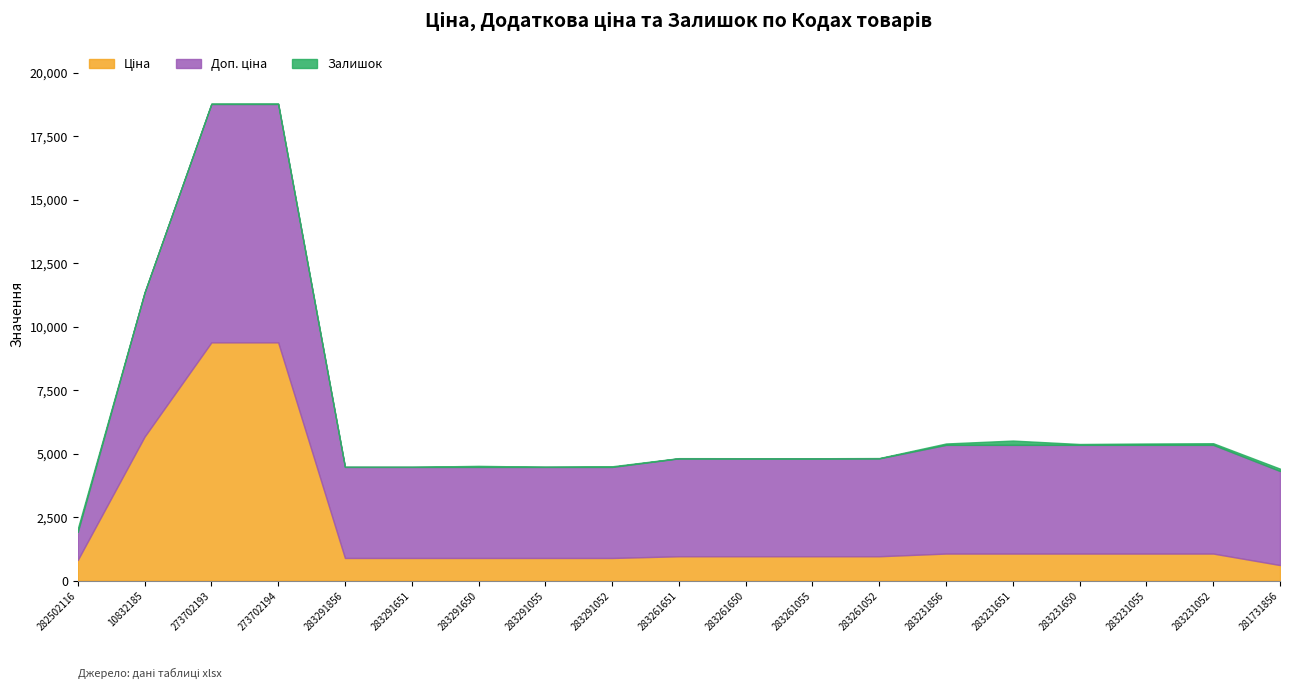

Between 282502116 and 283291651, which series saw the biggest shift?

Доп. ціна